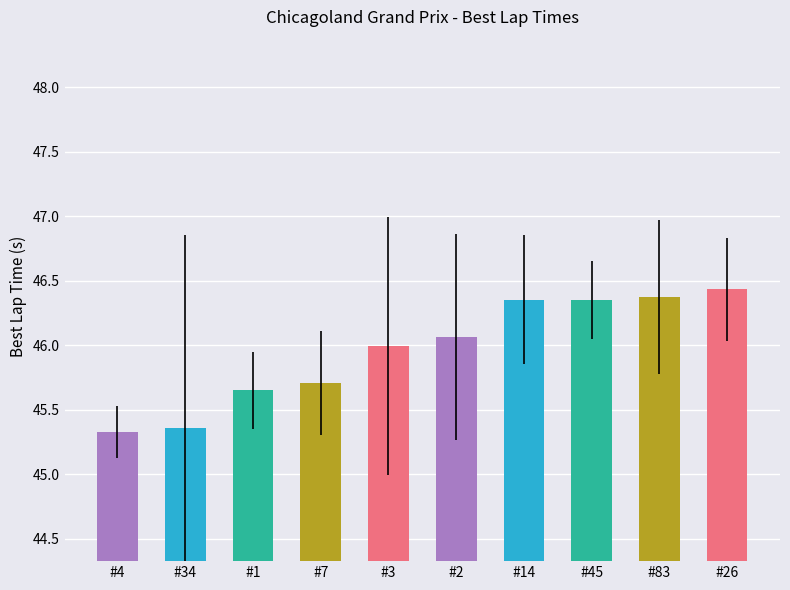

What is the label of the 4th bar from the left?

#7